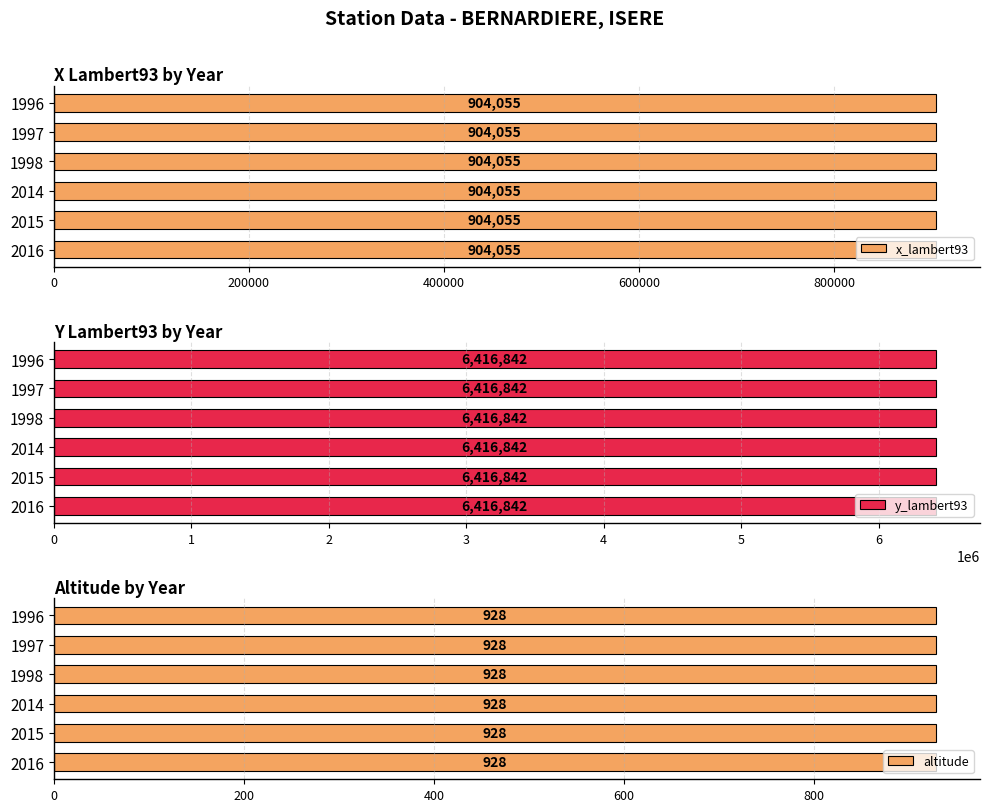

How many distinct data groups are displayed?

3